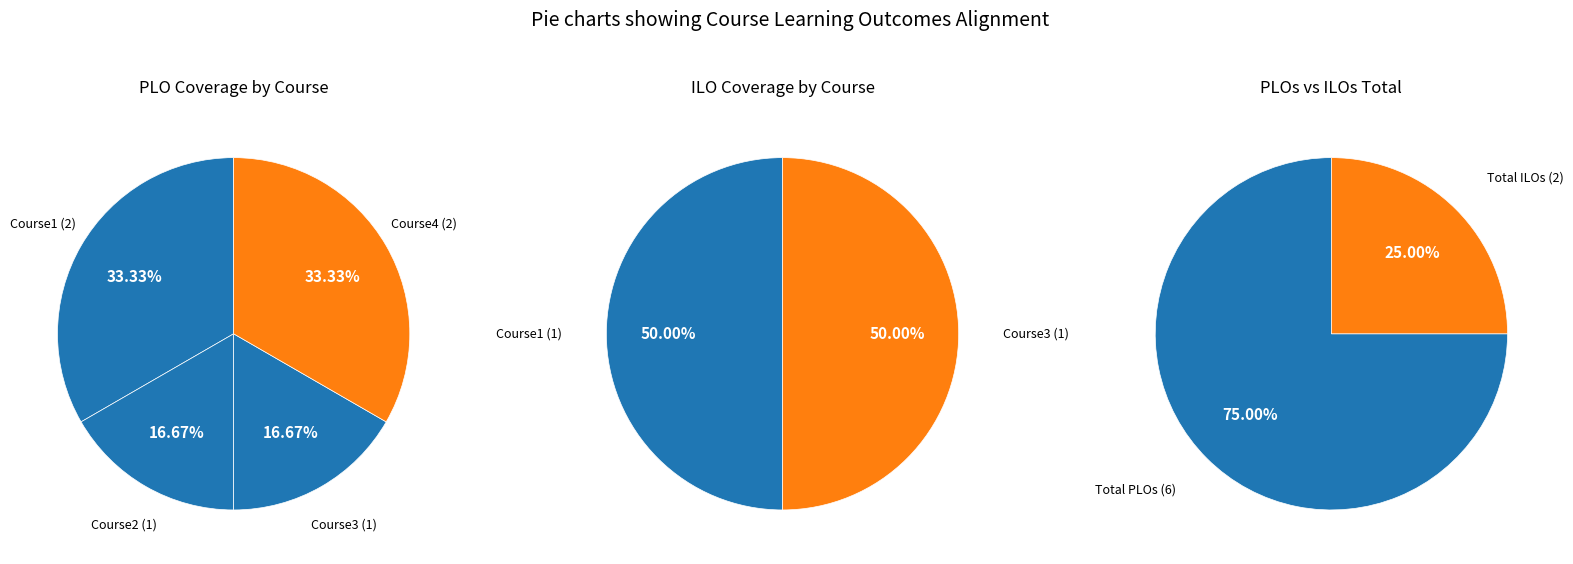

What percentage is the Course2 slice, to the nearest percent?

17%